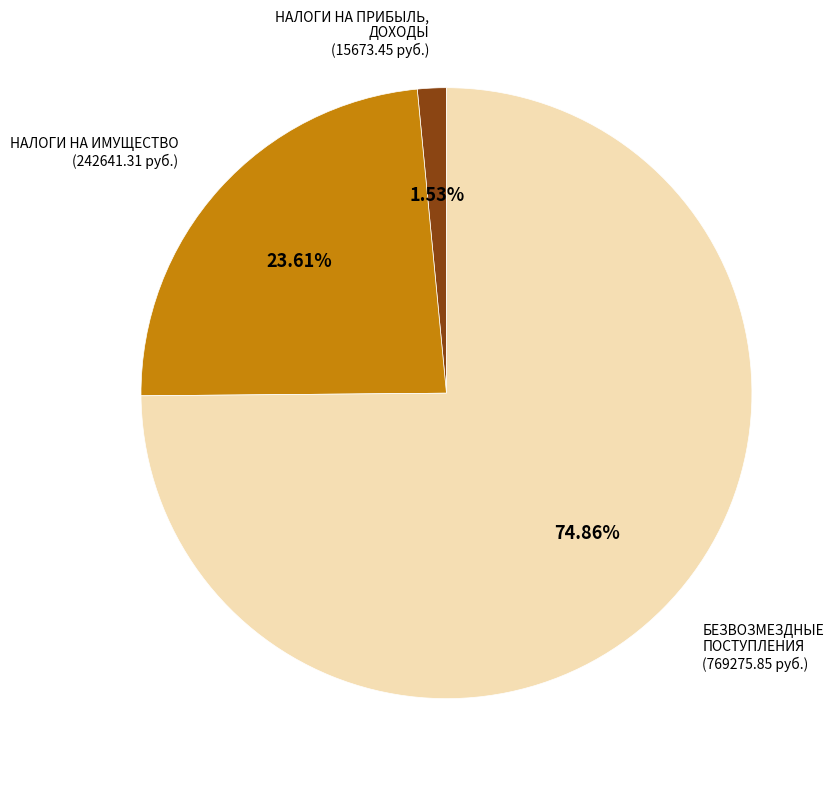

To the nearest percent, what is the average slice percentage?

33%